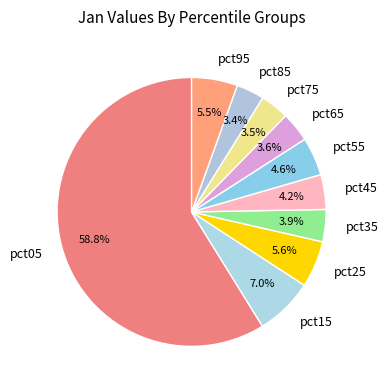

Which has a higher value, pct15 or pct05?

pct05